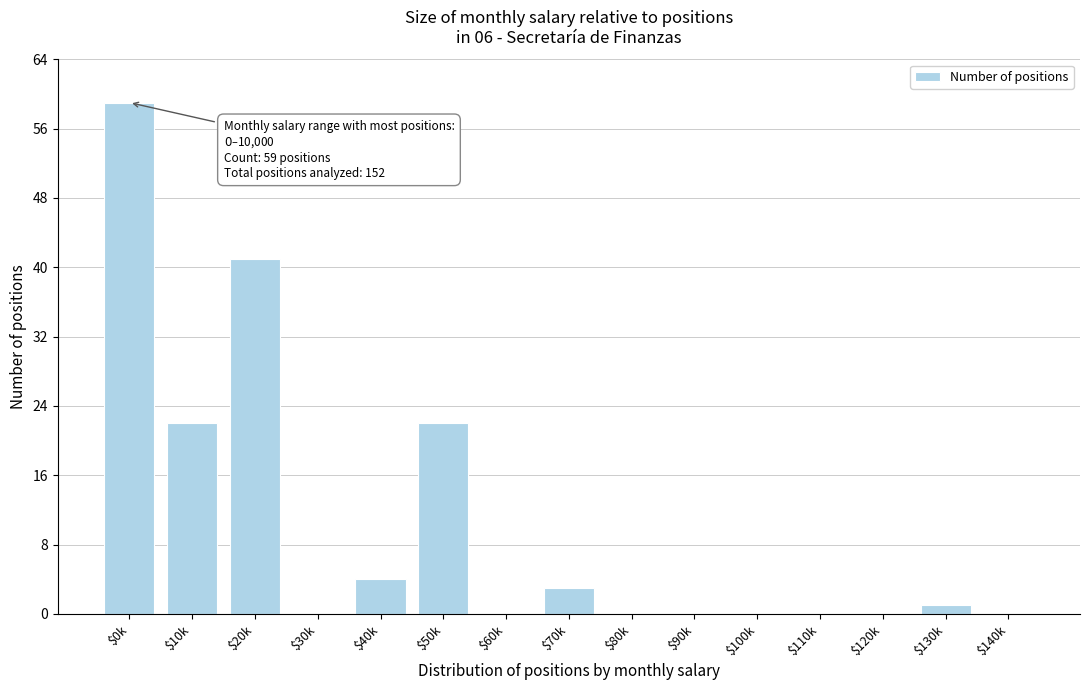

What is the sum of all values?

152